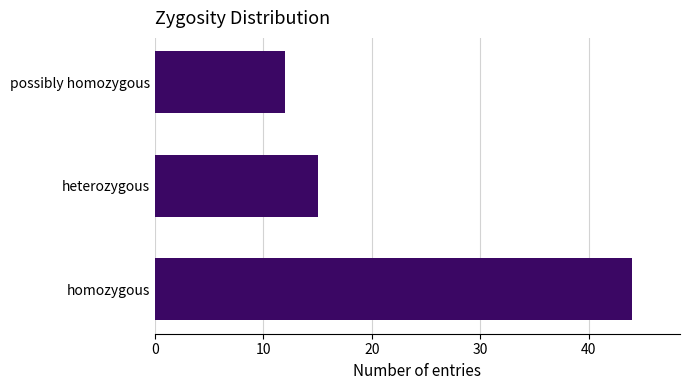

What is the change in value from heterozygous to possibly homozygous?

-3